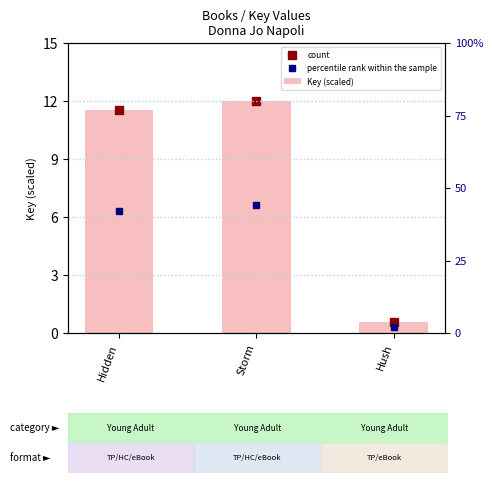

True or false: the data shows 1.0 at Hush.

False